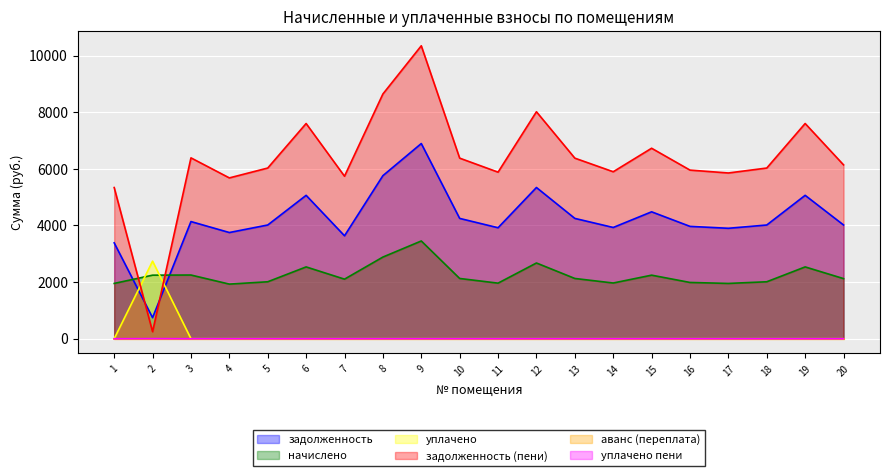

How many lines are shown in the chart?

6